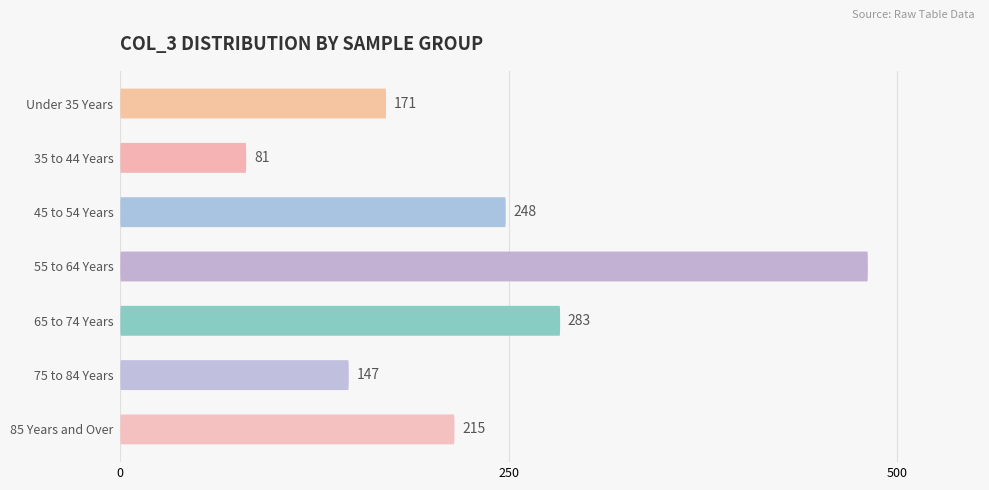

What is the minimum value shown in the chart?

81